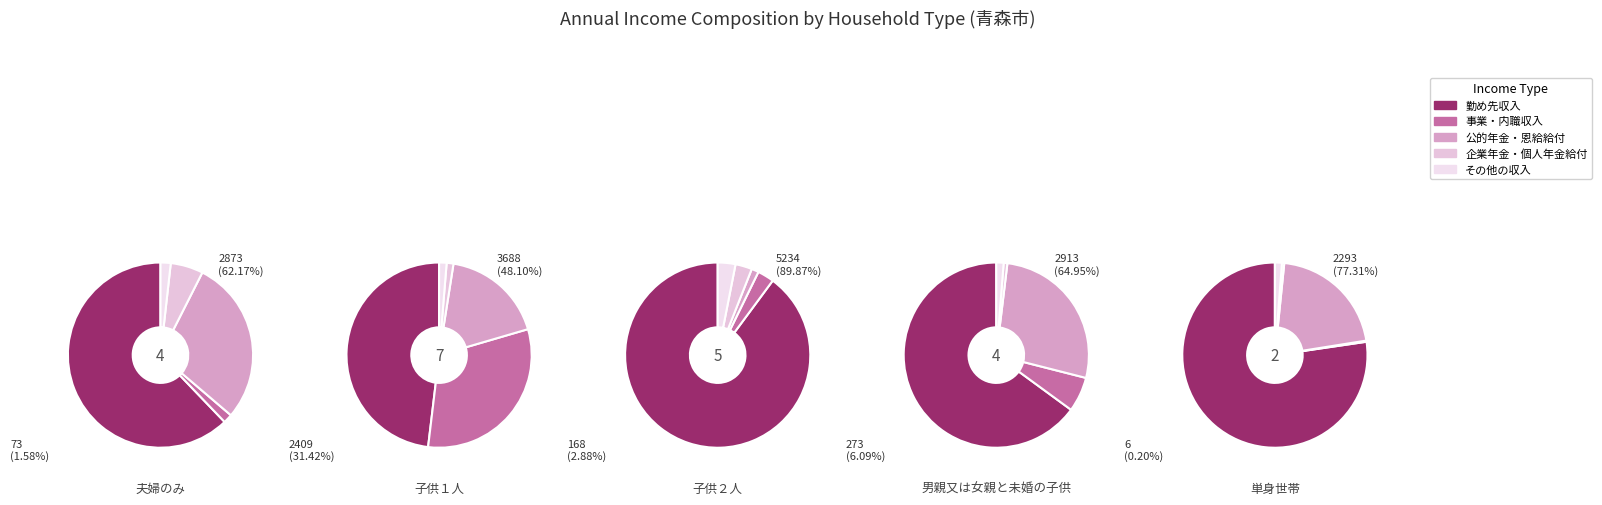

To the nearest percent, what percentage of the pie is 3?

5%